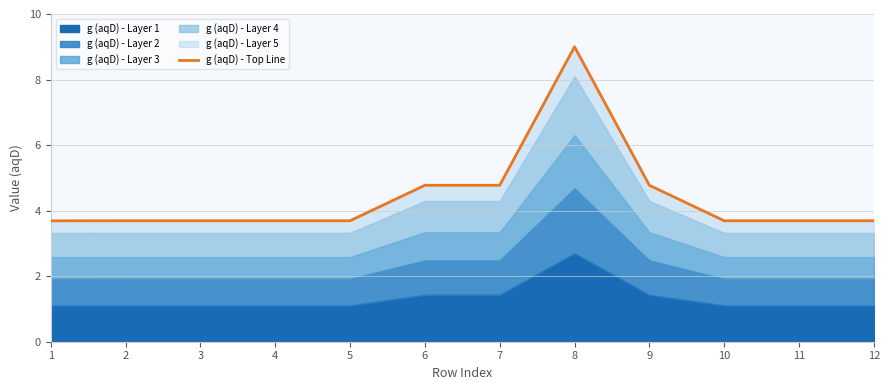

Where is the first local maximum?

8